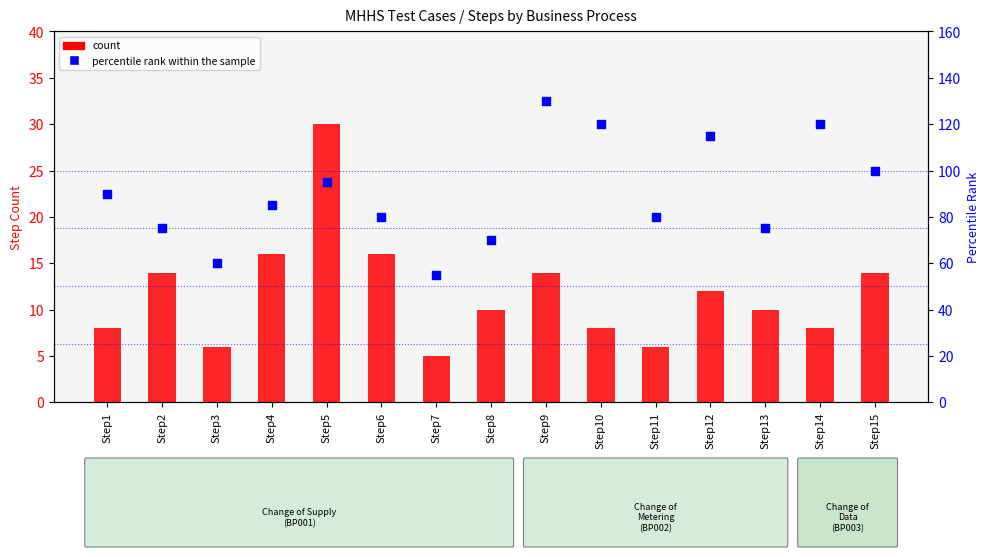

What are all the series names shown in the legend?

count, percentile rank within the sample